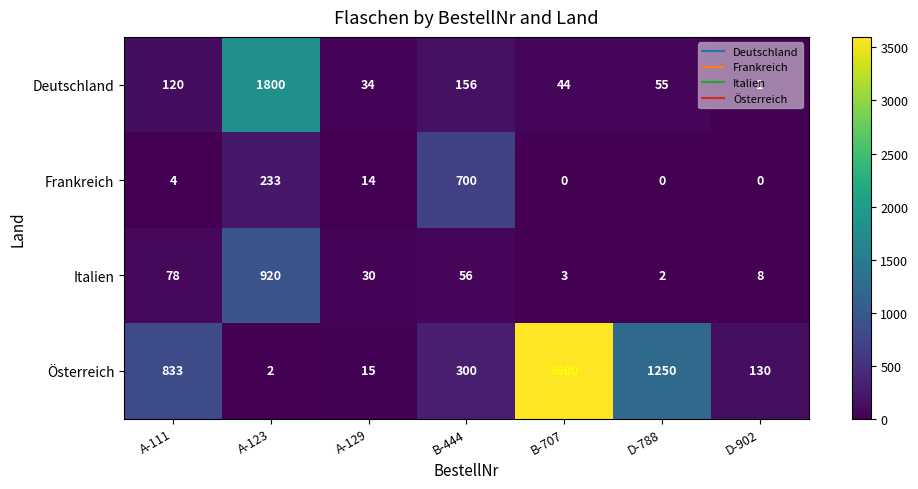

Is it true that Italien equals 30 at A-129?

True